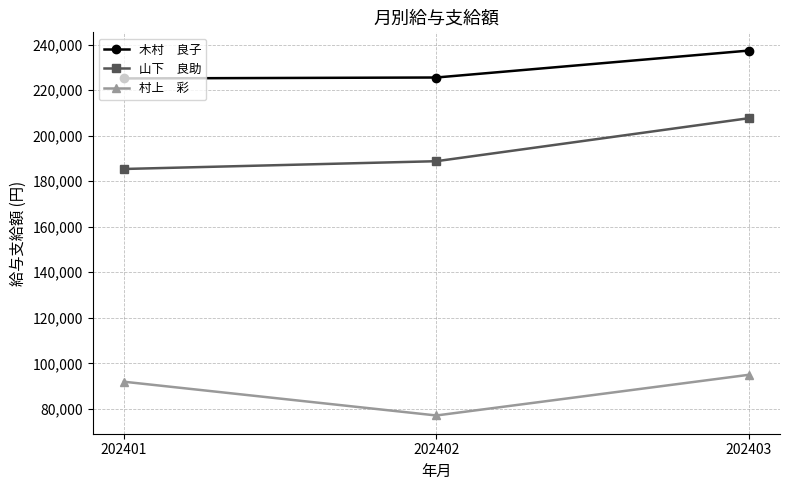

What is the total value across all series at 202403?

539971